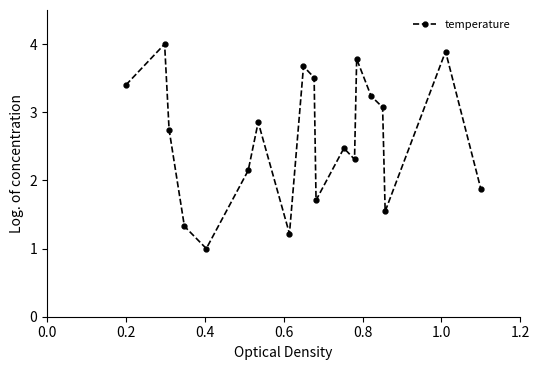

What is the value of the 4th point from the left?

1.3